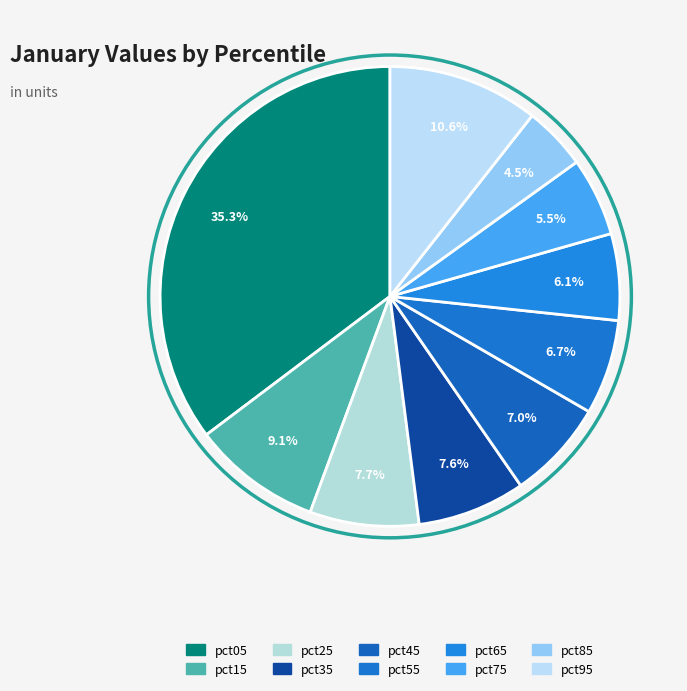

What percentage is the pct15 slice, to the nearest percent?

9%